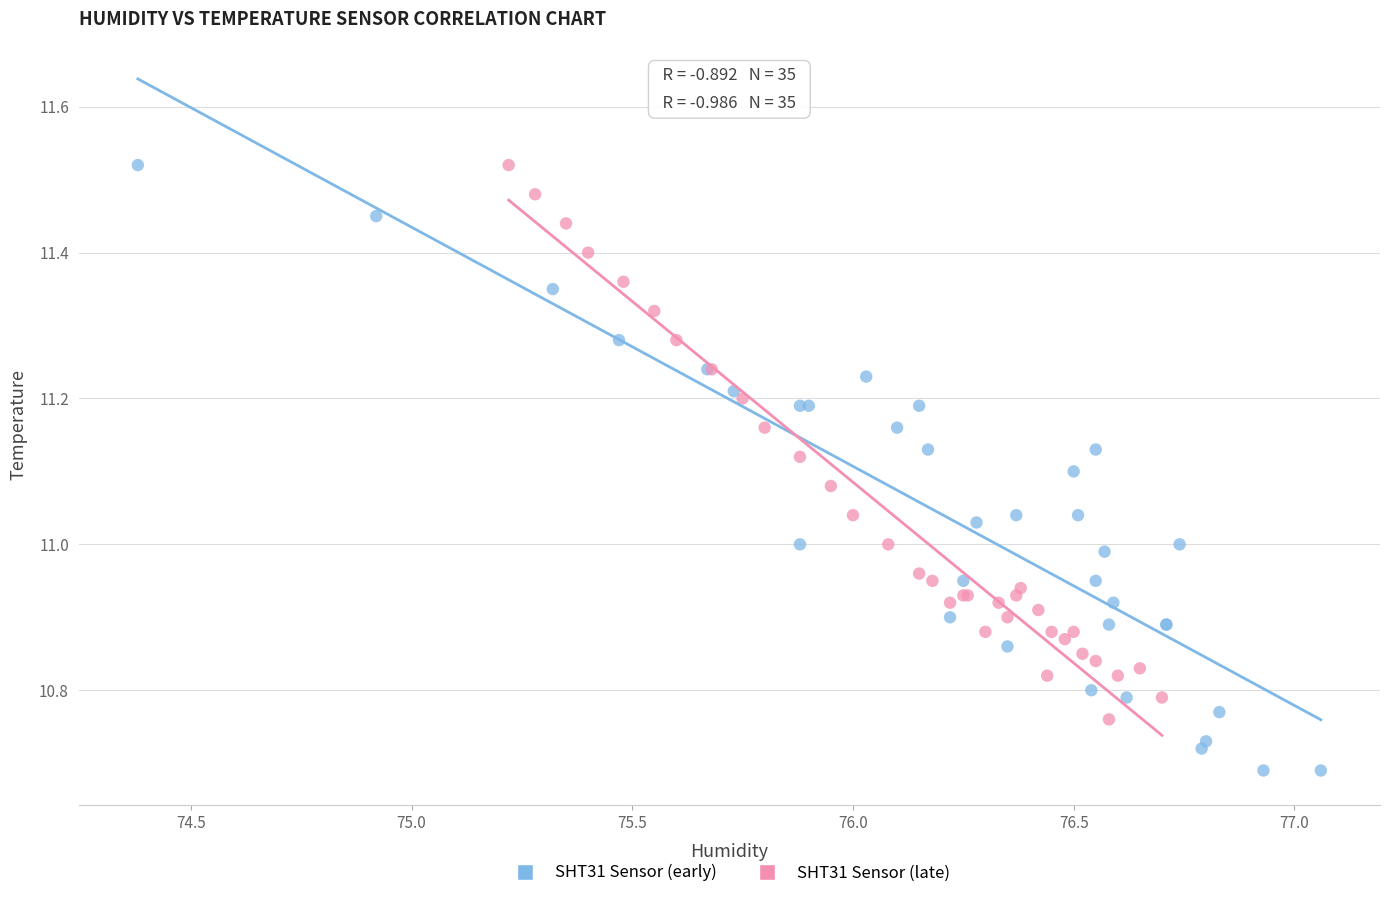

Which series contains the lowest Y value?

SHT31 Sensor (early)